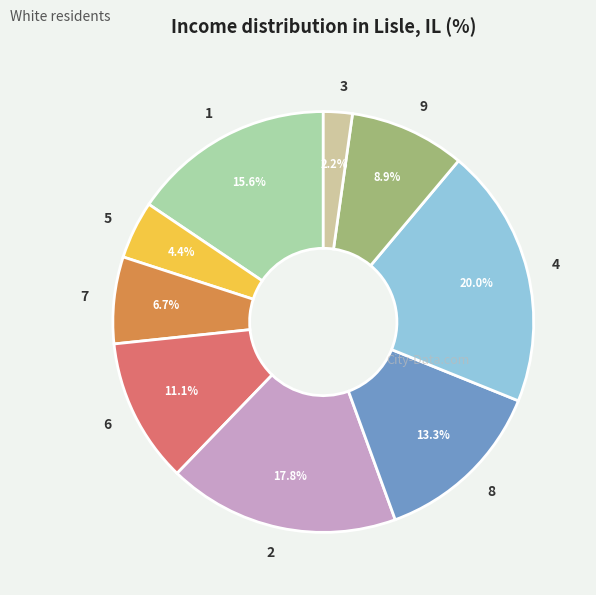

Count the number of slices in the pie.

9